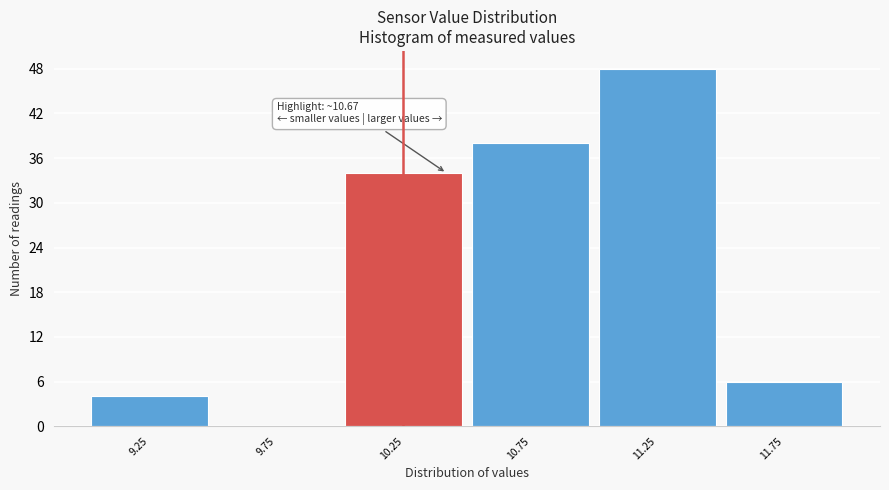

Approximately how many times larger is the value at 11.25 compared to 9.25?

12.0